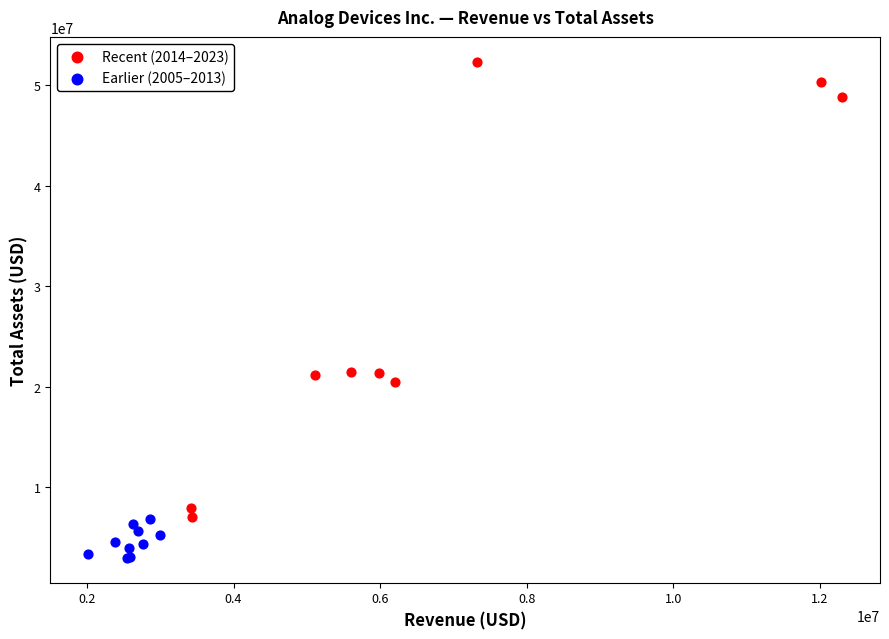

Which series reaches the minimum Y coordinate?

Earlier (2005–2013)